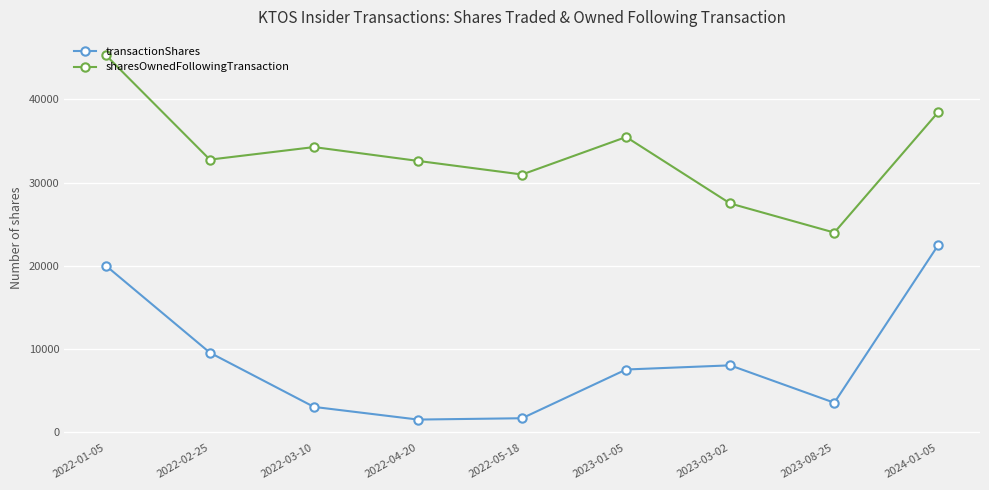

Where is the first local maximum for transactionShares?

2023-03-02